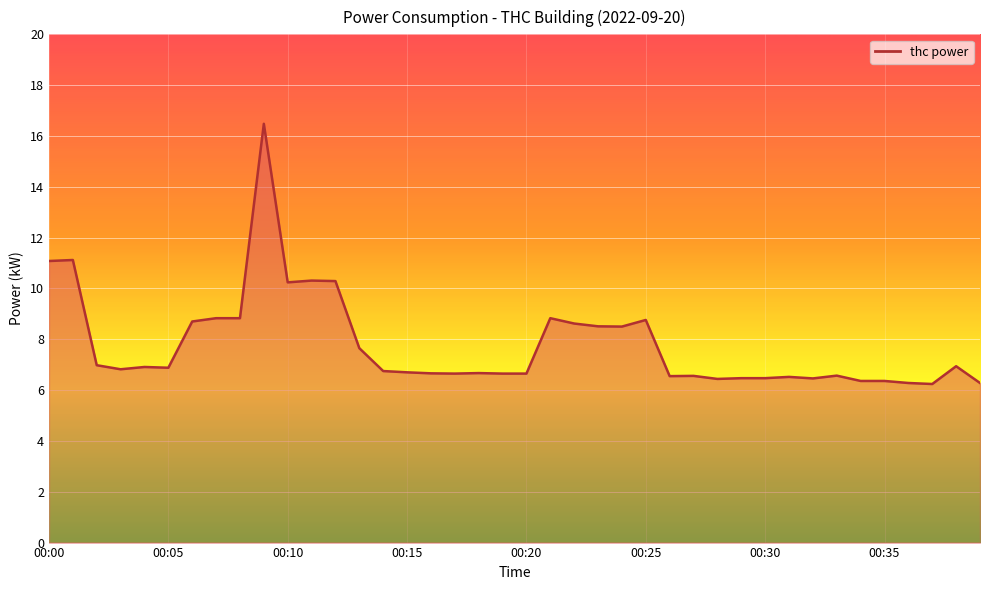

What is the difference between the maximum and minimum values?

10.2